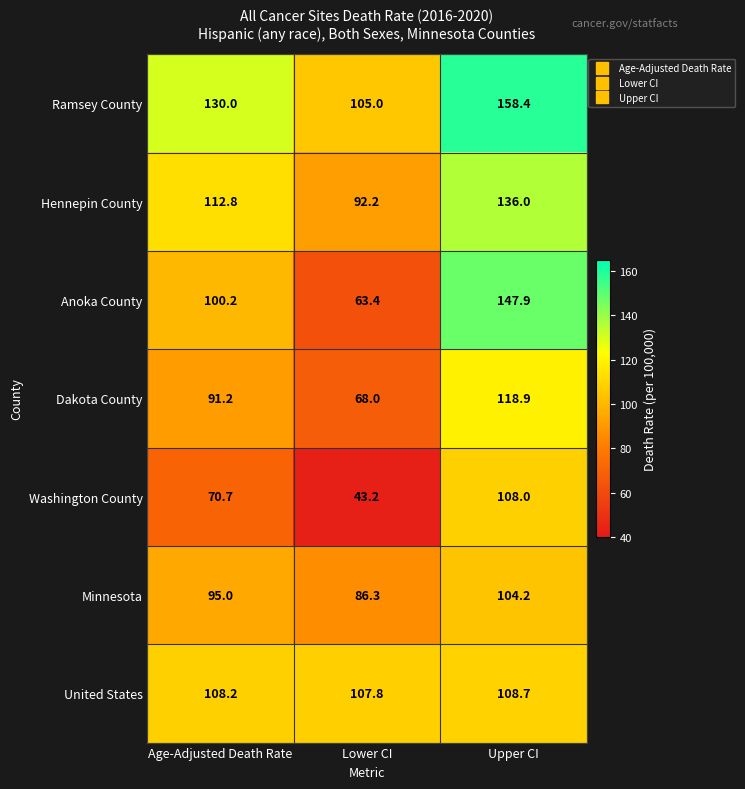

What is the greatest value displayed?

158.4